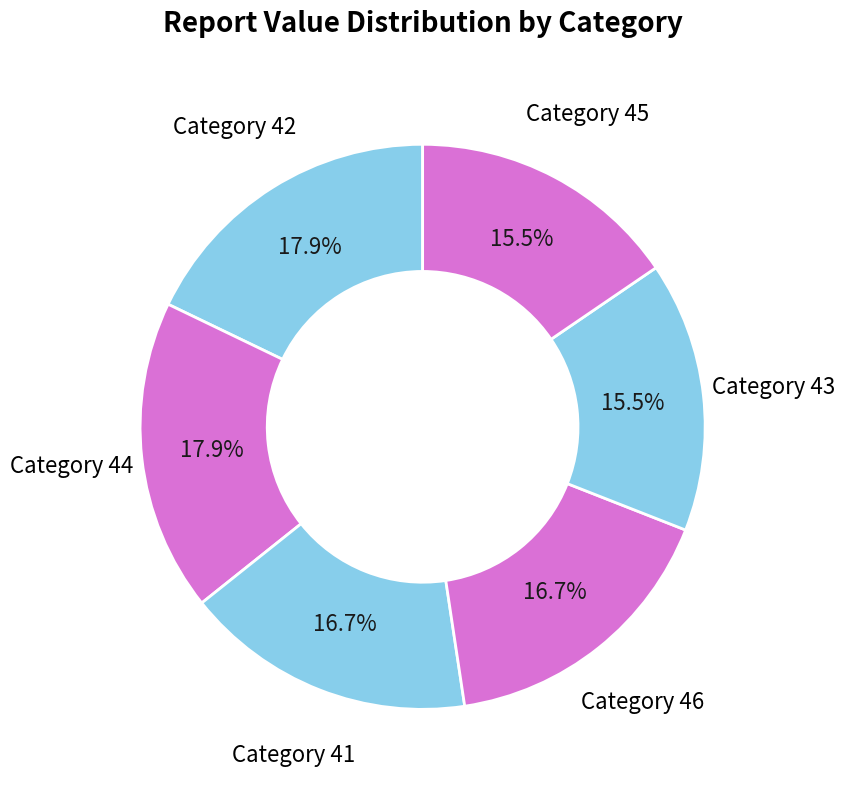

How many slices are in this pie chart?

6